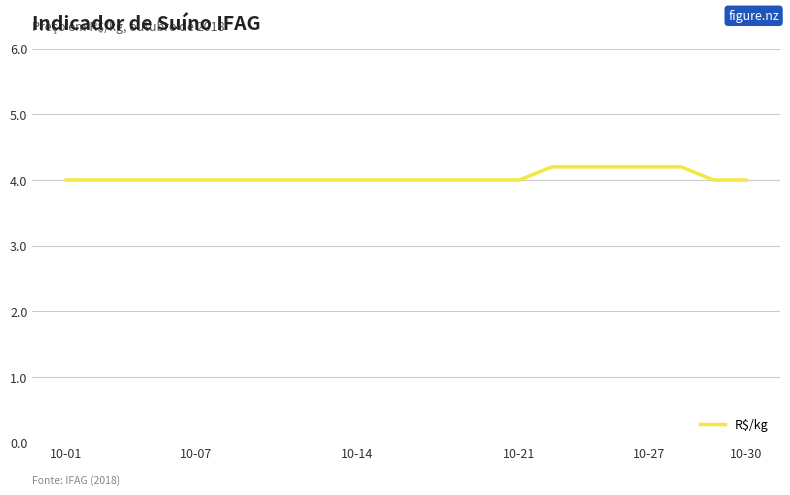

What is the minimum value shown in the chart?

4.0